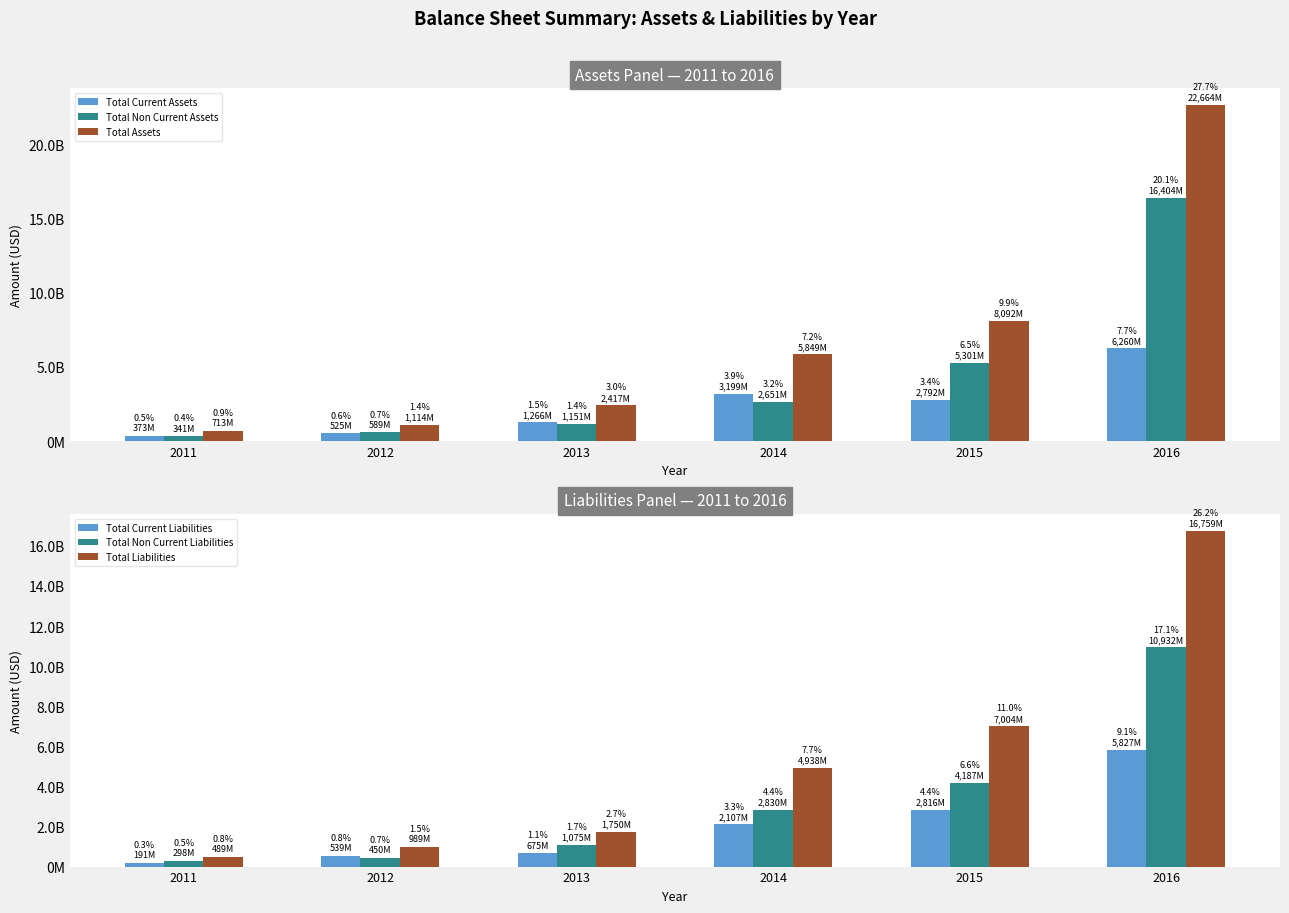

What is the value of the Total Liabilities bar at the 1st from the left?

489403000